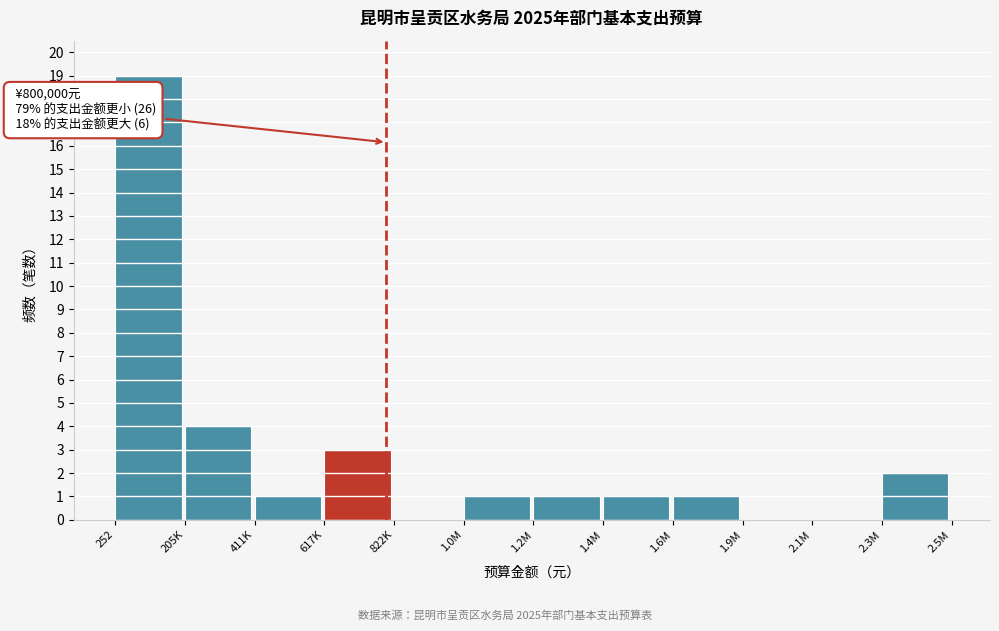

Reading left to right, extract all data points from this chart.

252=19	205K=4	411K=1	617K=3	822K=0	1.0M=1	1.2M=1	1.4M=1	1.6M=1	1.9M=0	2.1M=0	2.3M=2